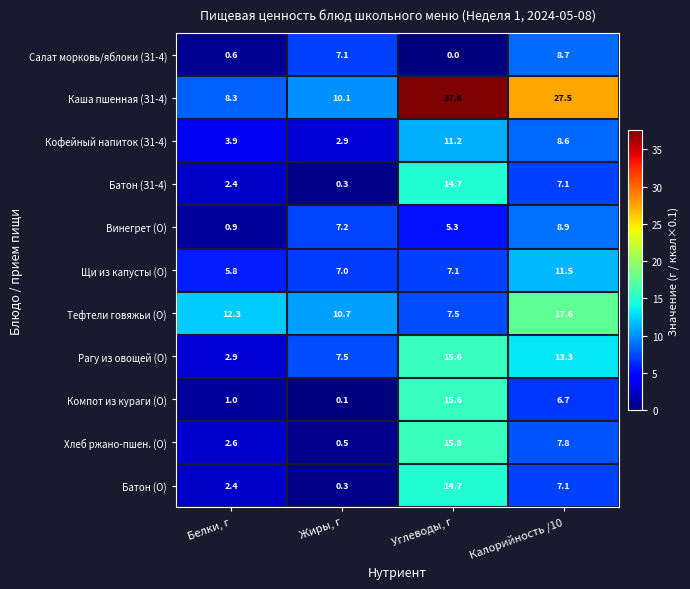

Between Белки, г and Жиры, г, which series saw the biggest shift?

Салат морковь/яблоки (З1-4)